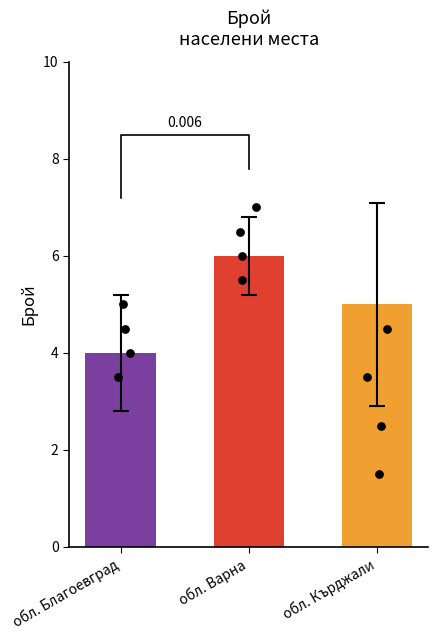

What are all the series names shown in the legend?

обл. Благоевград, обл. Варна, обл. Кърджали